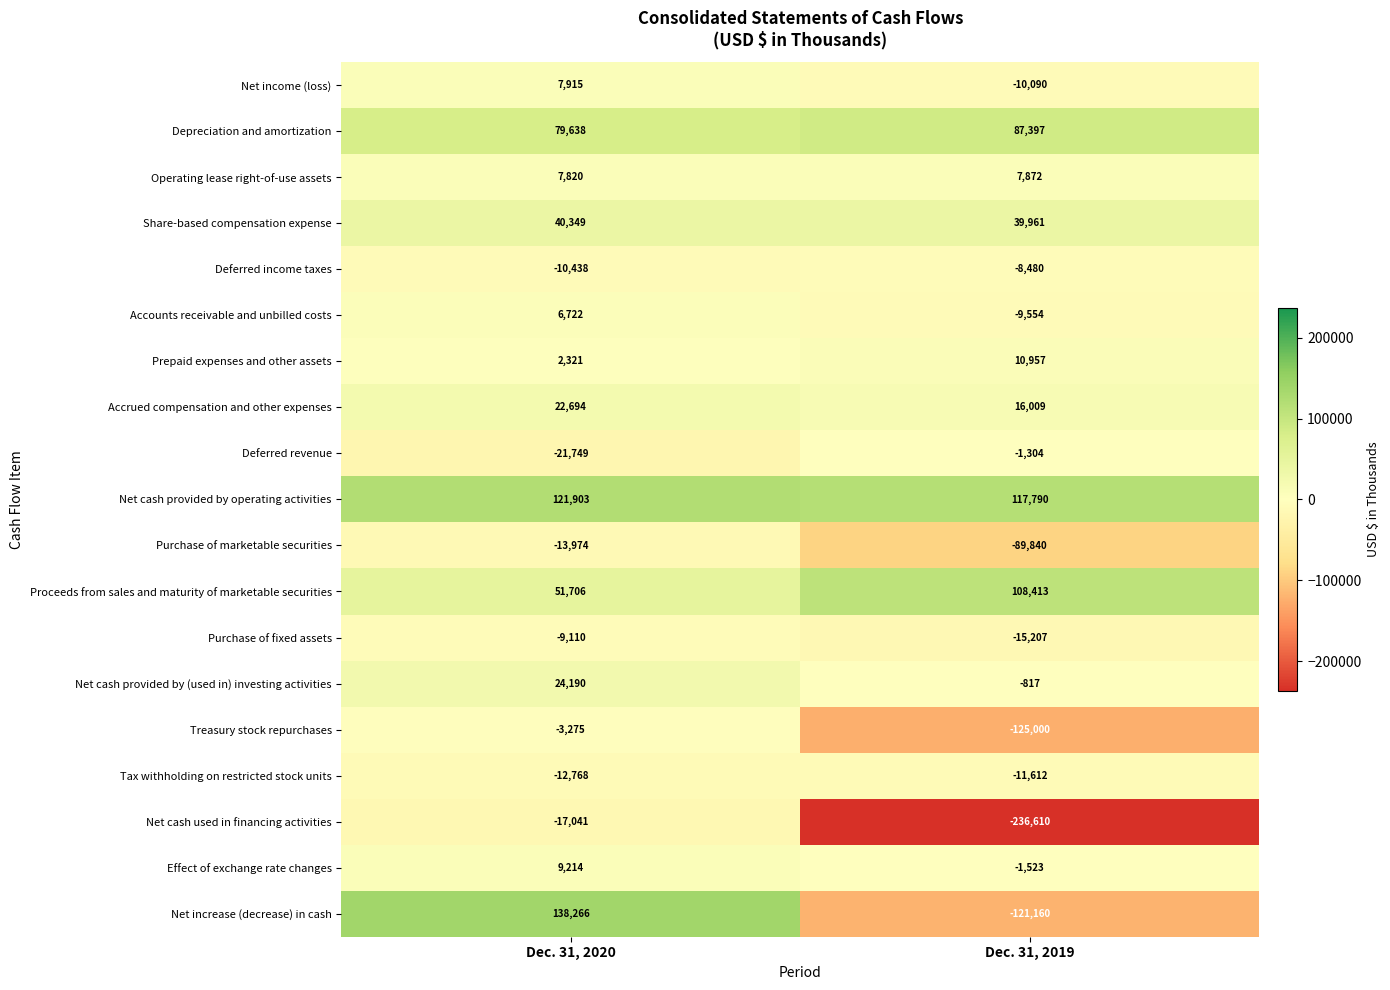

List the series in order of their peak value, highest first.

Net increase (decrease) in cash, Net cash provided by operating activities, Proceeds from sales and maturity of marketable securities, Depreciation and amortization, Share-based compensation expense, Net cash provided by (used in) investing activities, Accrued compensation and other expenses, Prepaid expenses and other assets, Effect of exchange rate changes, Net income (loss), Operating lease right-of-use assets, Accounts receivable and unbilled costs, Deferred revenue, Treasury stock repurchases, Deferred income taxes, Purchase of fixed assets, Tax withholding on restricted stock units, Purchase of marketable securities, Net cash used in financing activities